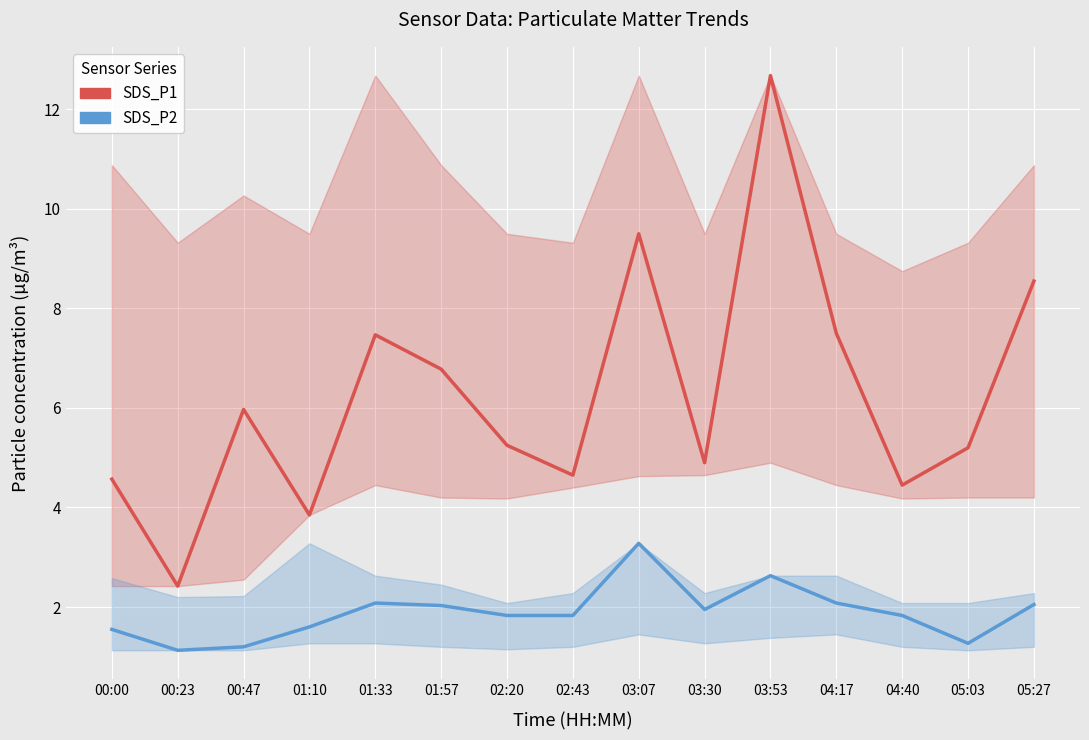

What is the label of the 13th point from the left?

04:40